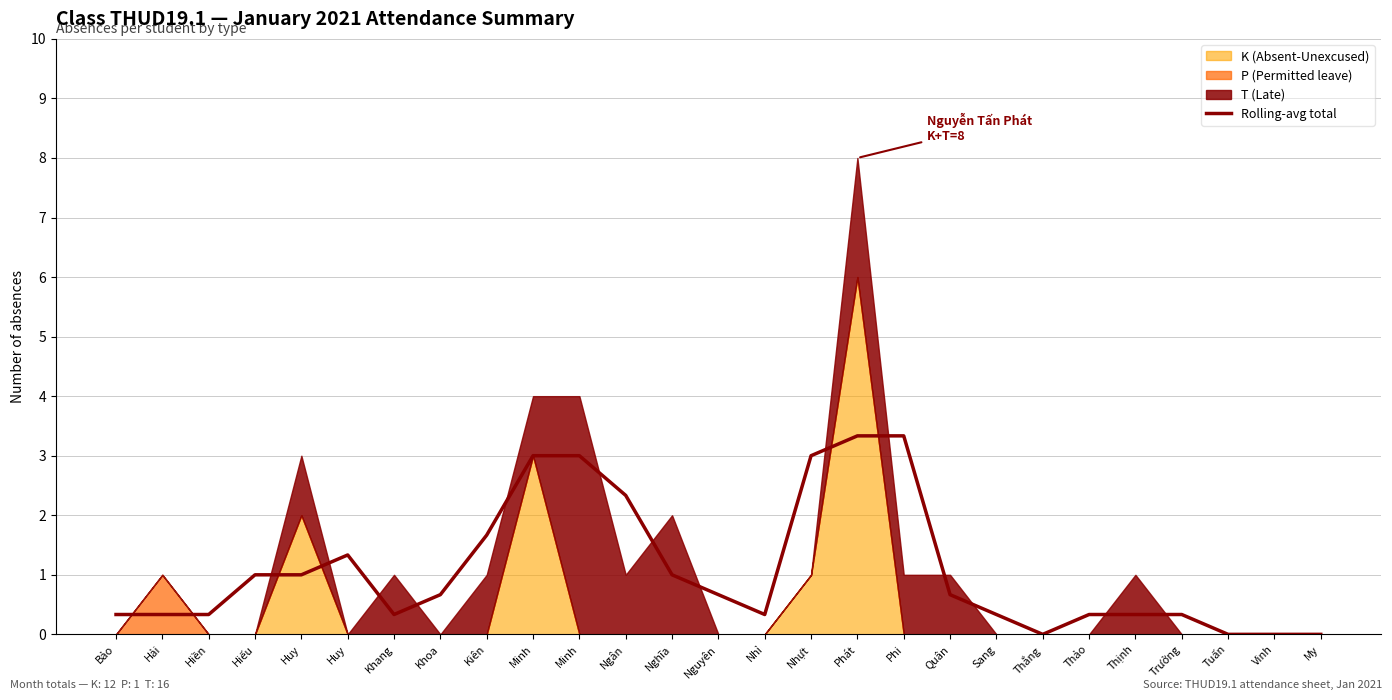

What is the difference between the values at My and Thịnh?

0.3